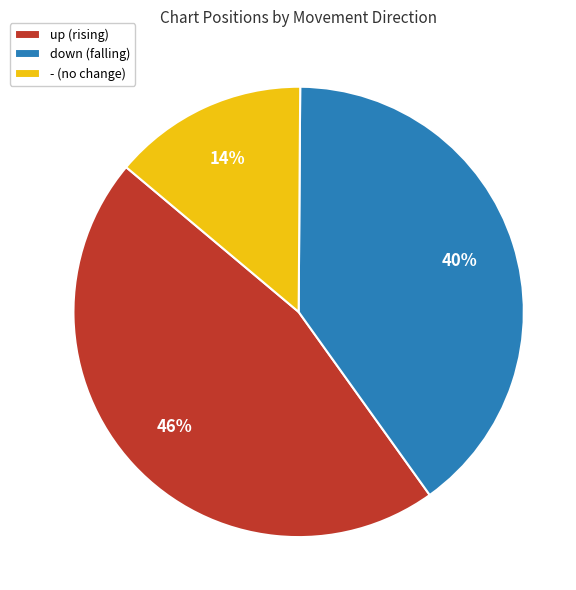

To the nearest percent, what is the difference between the largest and smallest slice percentages?

32%